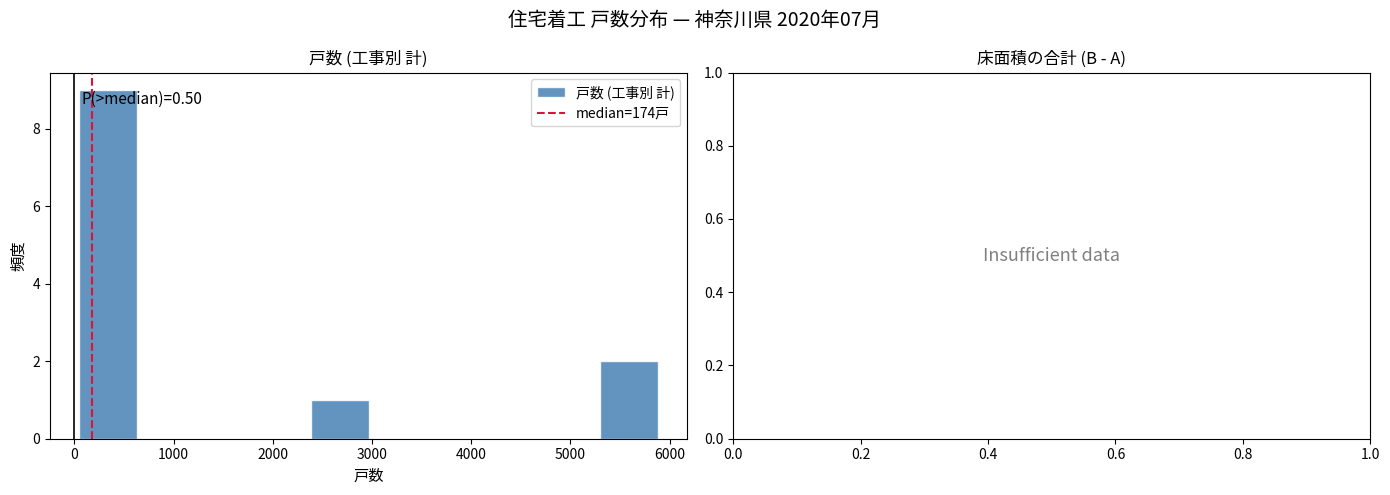

Which range on the x-axis has the tallest bar?

0 to 600